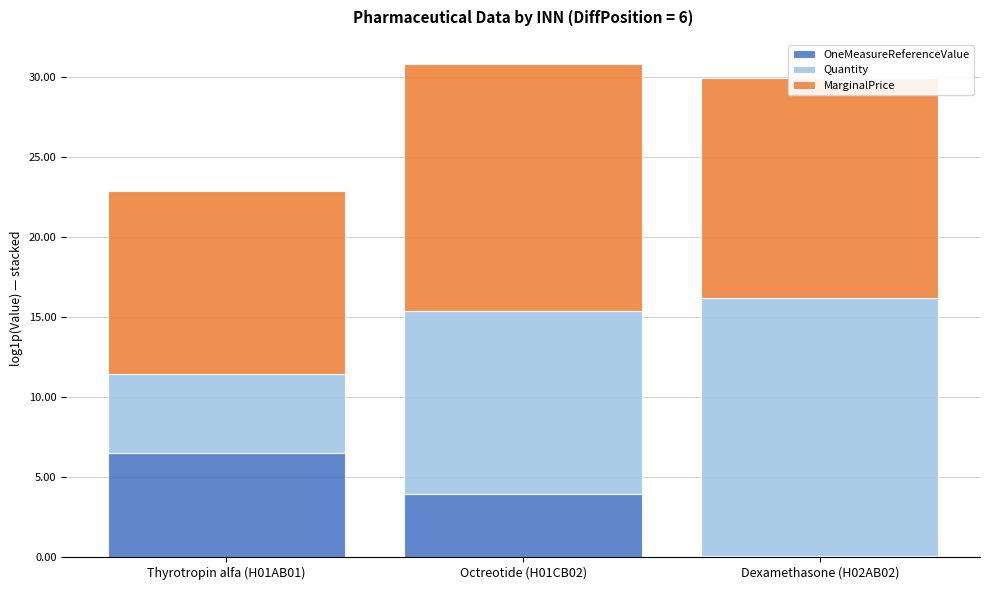

Does the chart contain stacked bars?

Yes